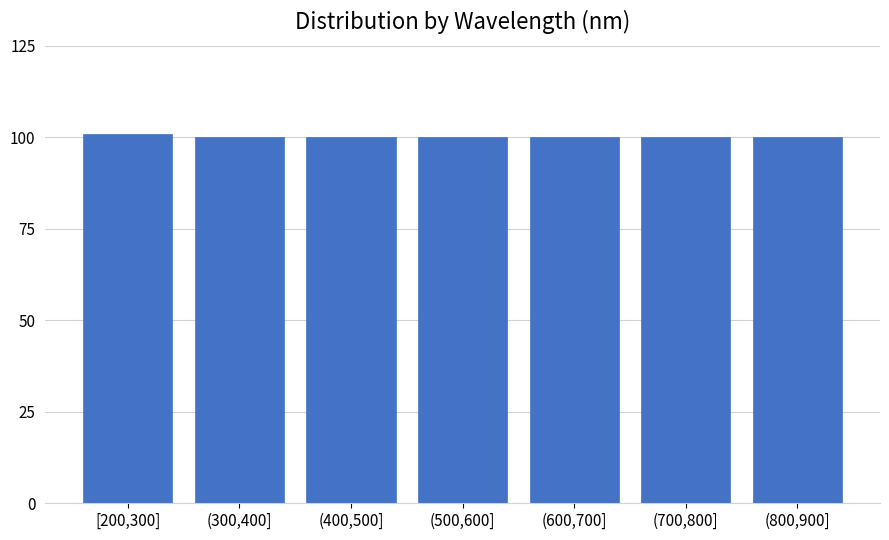

Reading right to left, what are all the values shown in this chart?

(800,900]=100	(700,800]=100	(600,700]=100	(500,600]=100	(400,500]=100	(300,400]=100	[200,300]=101